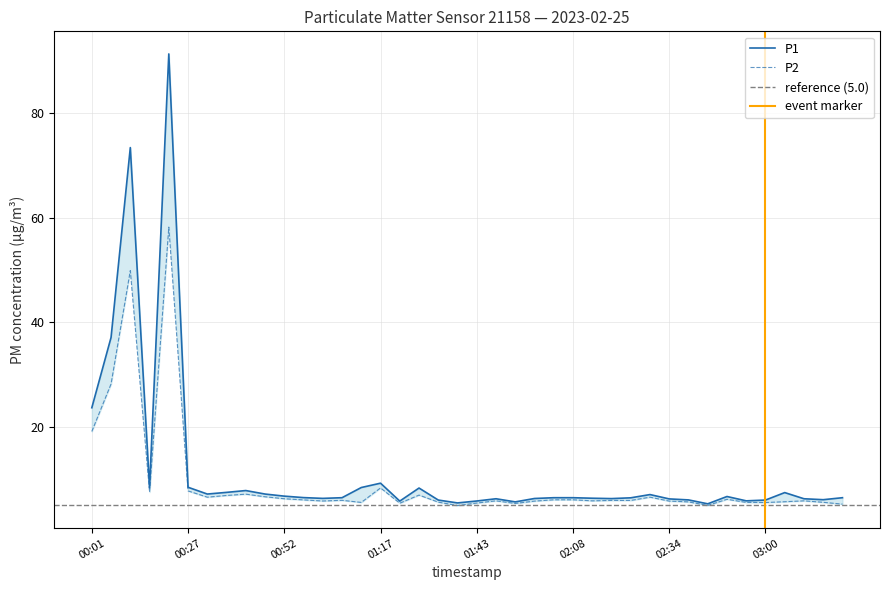

Rank the series at 07:35 from lowest to highest value.

P2, P1